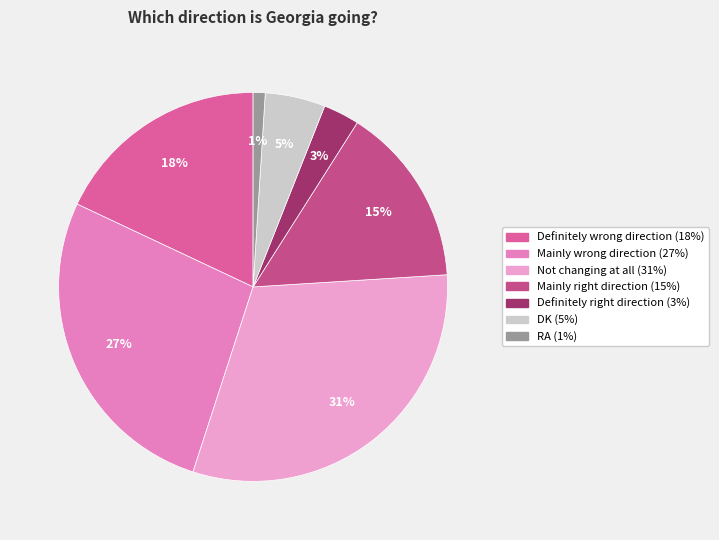

Does any single category account for the majority?

No